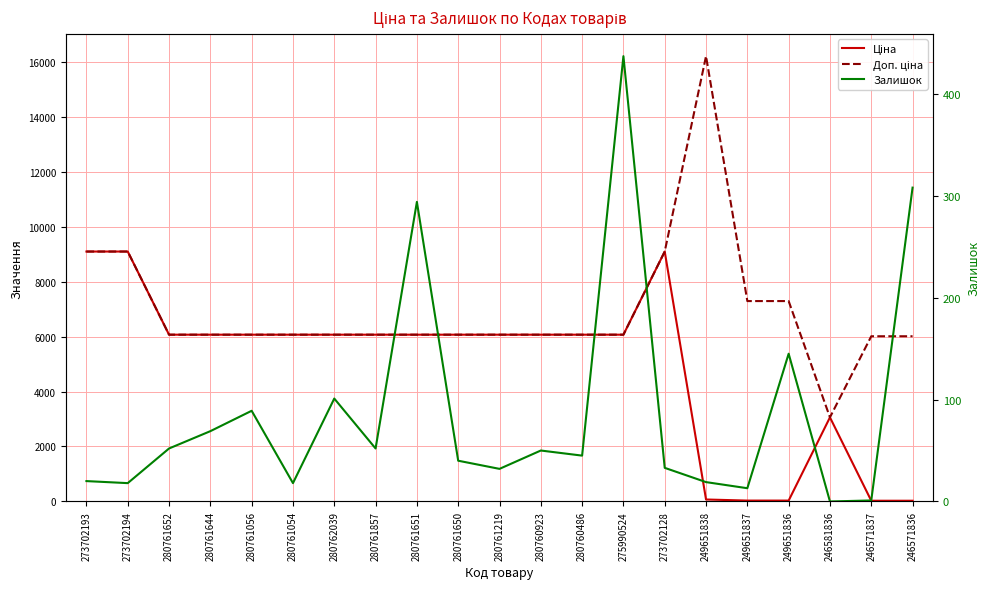

What is the label of the 19th point from the left?

246581836